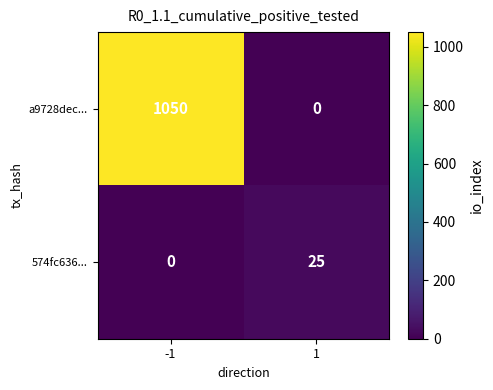

What is the highest value of the a9728dec... series?

1050